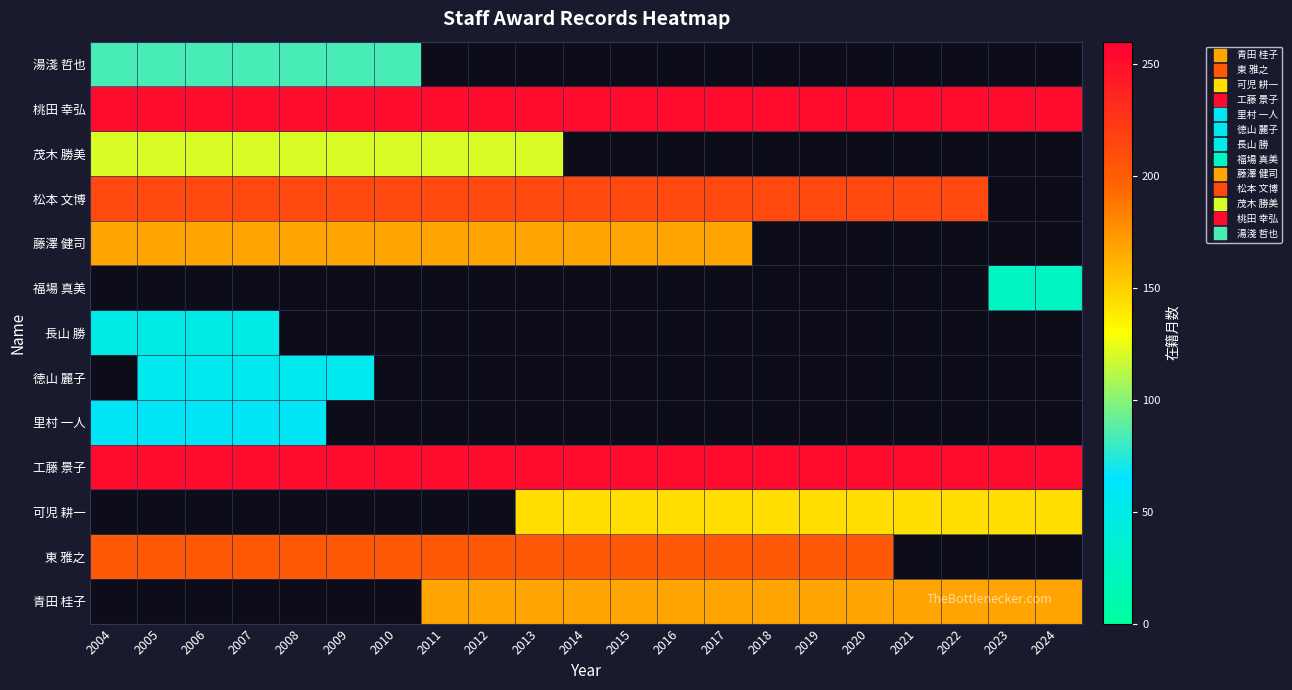

How many positive values does the 藤澤 健司 series have?

14